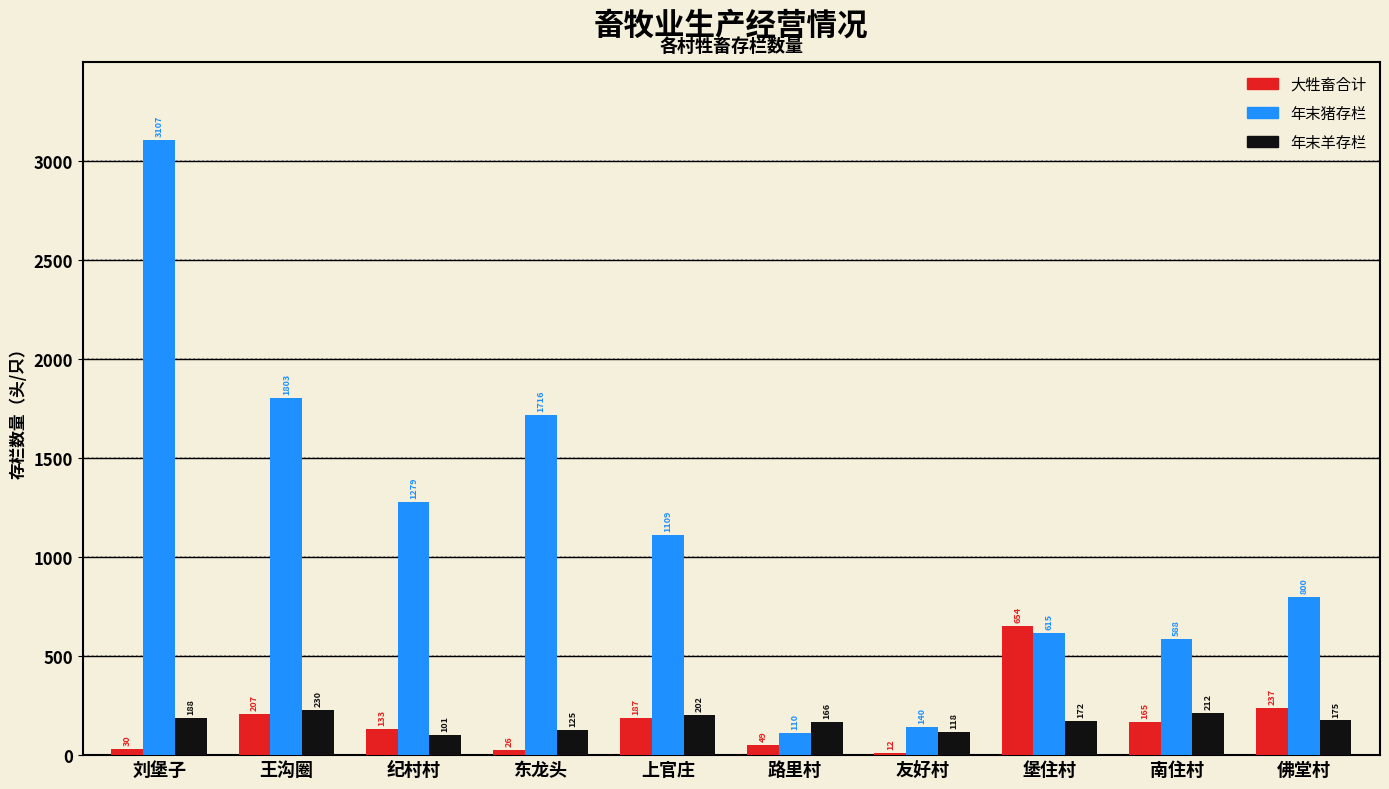

How many bars are there in total?

30